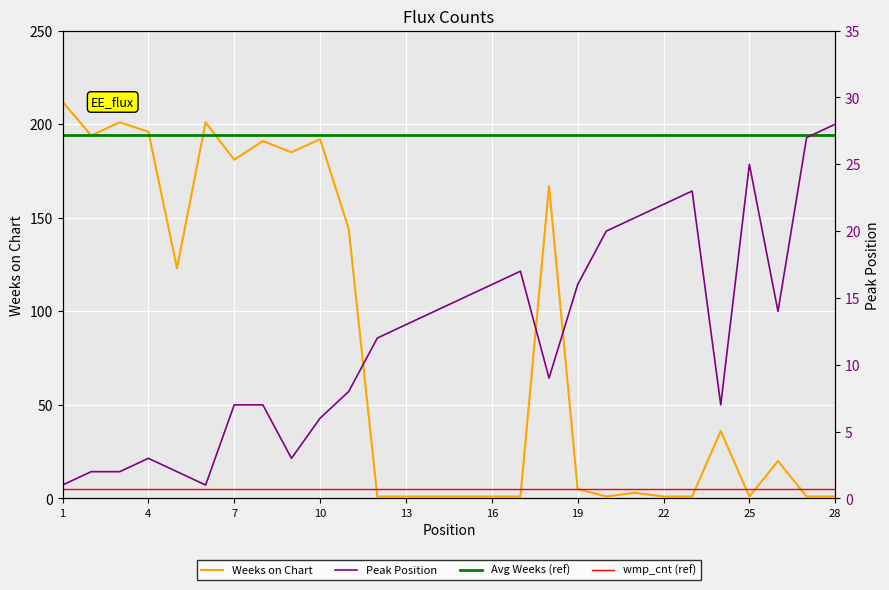

What is the average value of the Peak Position series?

12